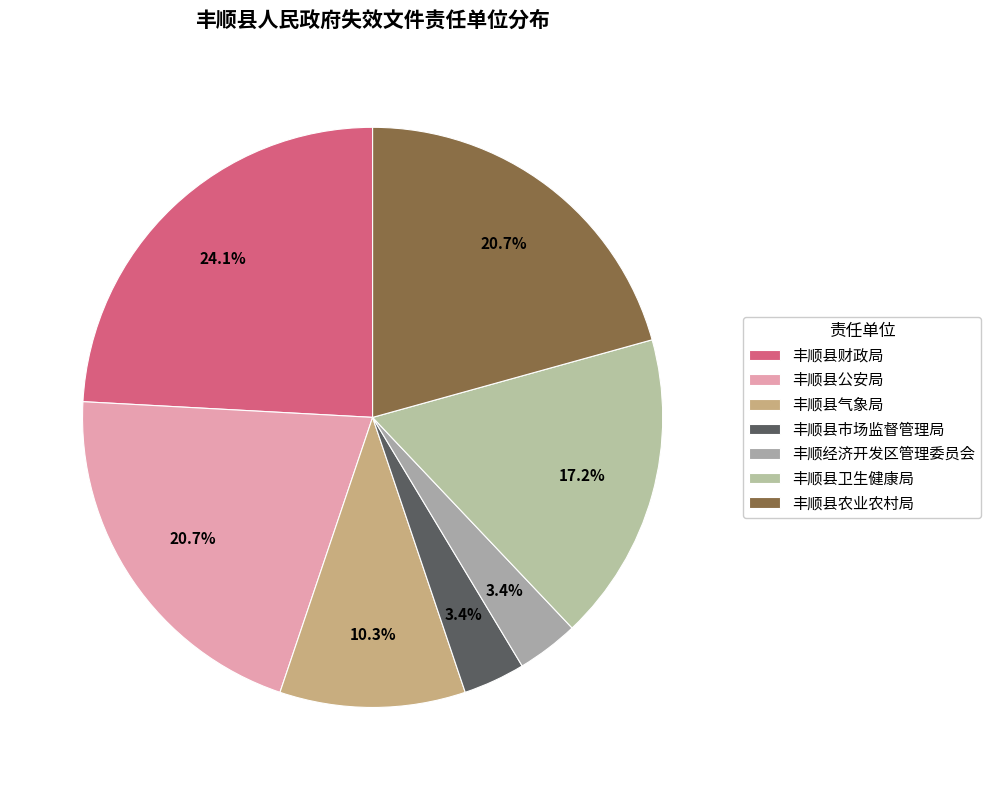

To the nearest percent, what is the difference between the largest and smallest slice percentages?

21%